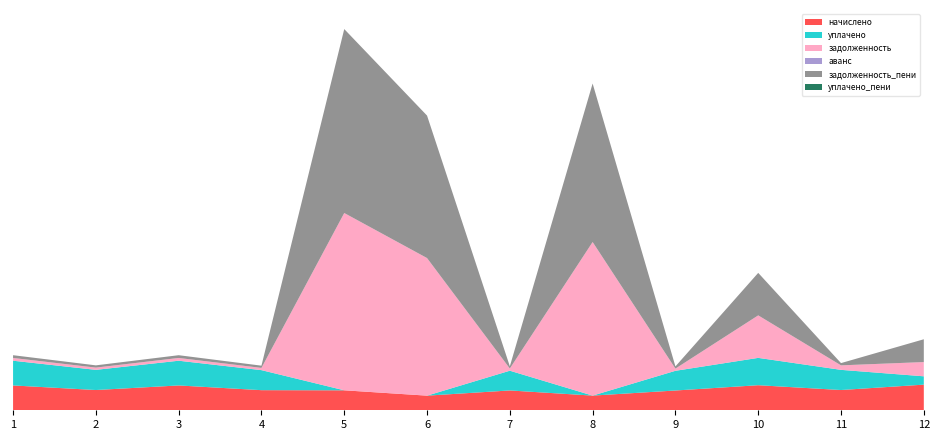

Reading left to right, transcribe all the data shown in this chart.

начислено: 1=4628.1	2=3775.3	3=4628.1	4=3748.6	5=3721.9	6=2727.1	7=3695.3	8=2736.0	9=3686.5	10=4672.4	11=3775.3	12=4779.1
уплачено: 1=4608.3	2=3759.2	3=4608.3	4=3732.6	5=0.0	6=0.0	7=3679.5	8=0.0	9=3670.7	10=5094.2	11=3759.2	12=1552.1
задолженность: 1=514.2	2=419.5	3=514.2	4=416.5	5=33041.6	6=25642.6	7=410.6	8=28623.7	9=409.6	10=7921.2	11=839.0	12=2655.1
аванс: 1=0.0	2=0.0	3=0.0	4=0.0	5=0.0	6=0.0	7=0.0	8=0.0	9=0.0	10=0.0	11=0.0	12=0.0
задолженность_пени: 1=514.2	2=419.5	3=514.2	4=416.5	5=34282.2	6=26551.7	7=410.6	8=29535.7	9=409.6	10=7919.5	11=419.5	12=4248.1
уплачено_пени: 1=0.0	2=0.0	3=0.0	4=0.0	5=0.0	6=0.0	7=0.0	8=0.0	9=0.0	10=0.0	11=0.0	12=0.0